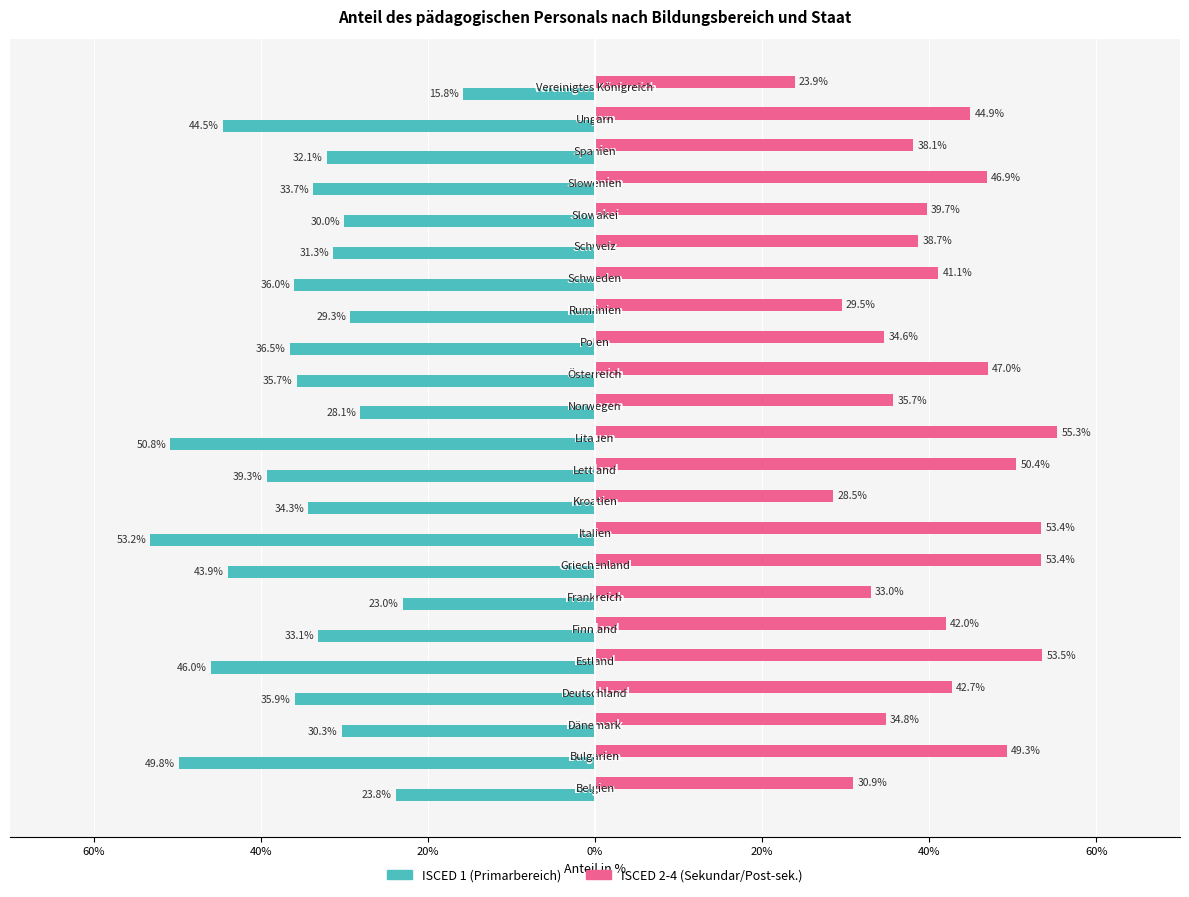

What is the sum of all ISCED 2-4 (Sekundar/Post-sek.) values?

947.3